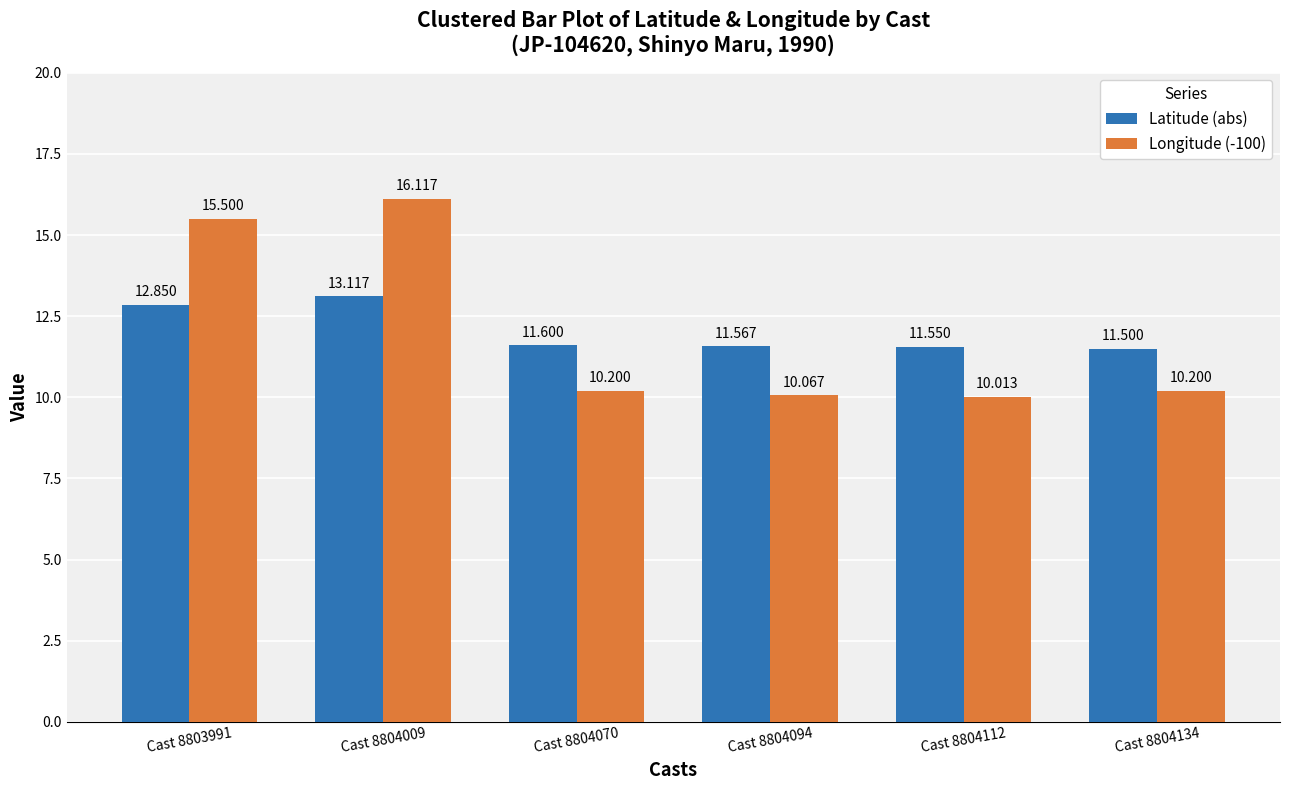

Is the value of Longitude (-100) at Cast 8804112 greater than the value of Latitude (abs) at Cast 8804009?

No